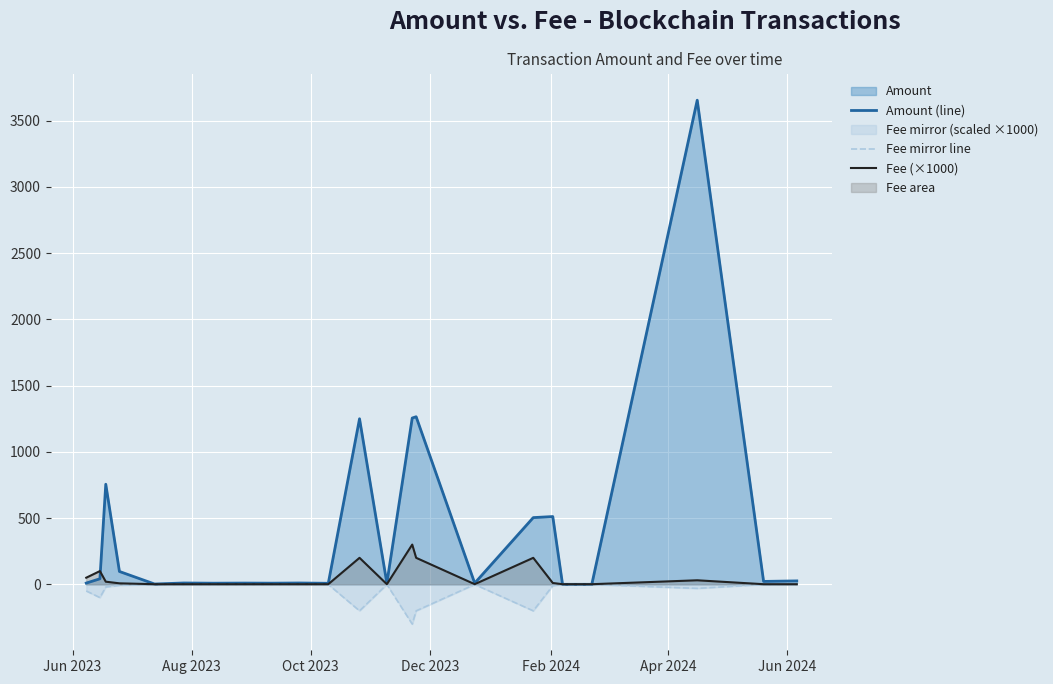

What is the average value of the Fee (×1000) series?

49.2